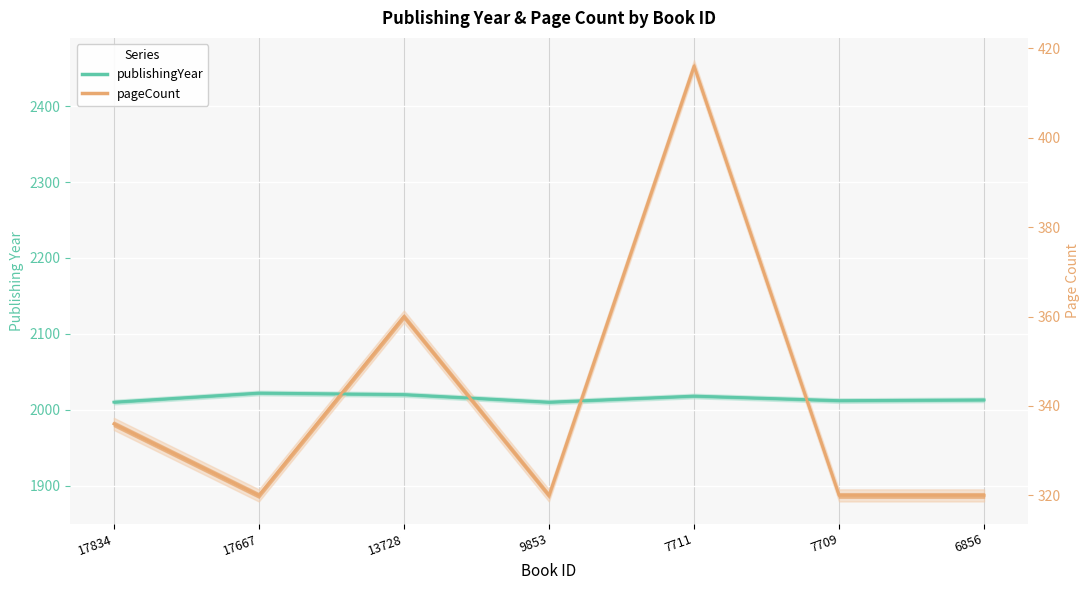

True or false: publishingYear has more than 1 points higher than both neighbors.

True